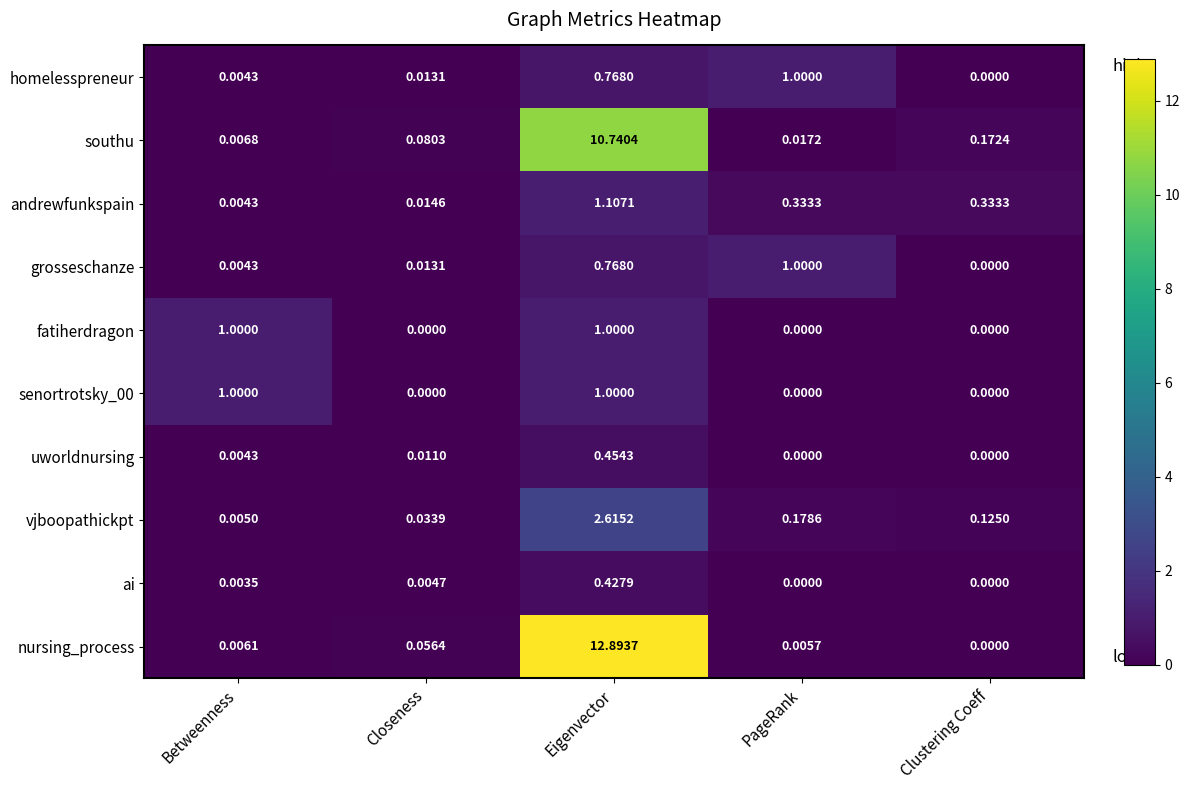

How many distinct data groups are displayed?

10